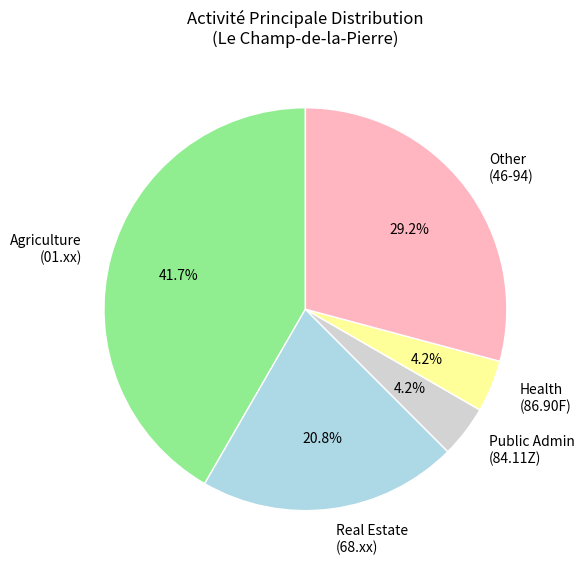

Which has a higher value, Other (46-94) or Health (86.90F)?

Other (46-94)